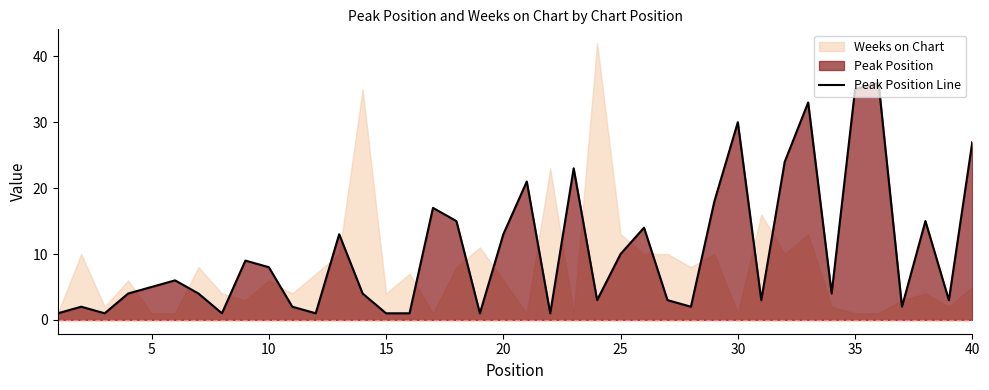

True or false: Peak Position Line has a value of 35 at 35.

True